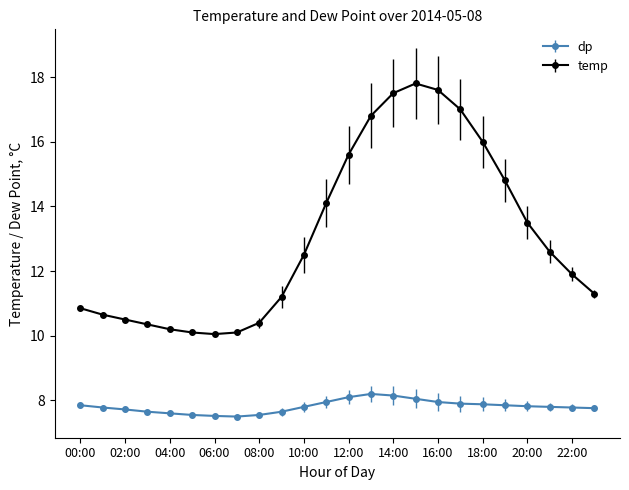

What is the smallest value displayed?

7.5